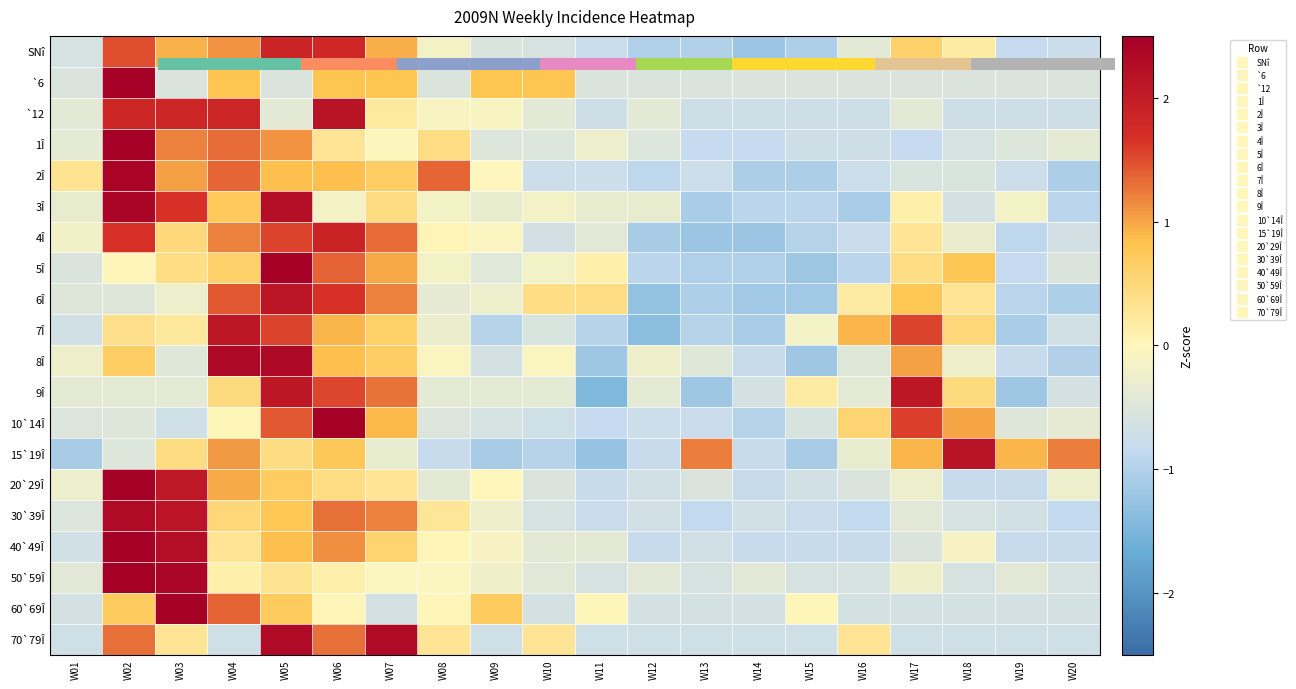

Which category has the lowest value across all series?

W11